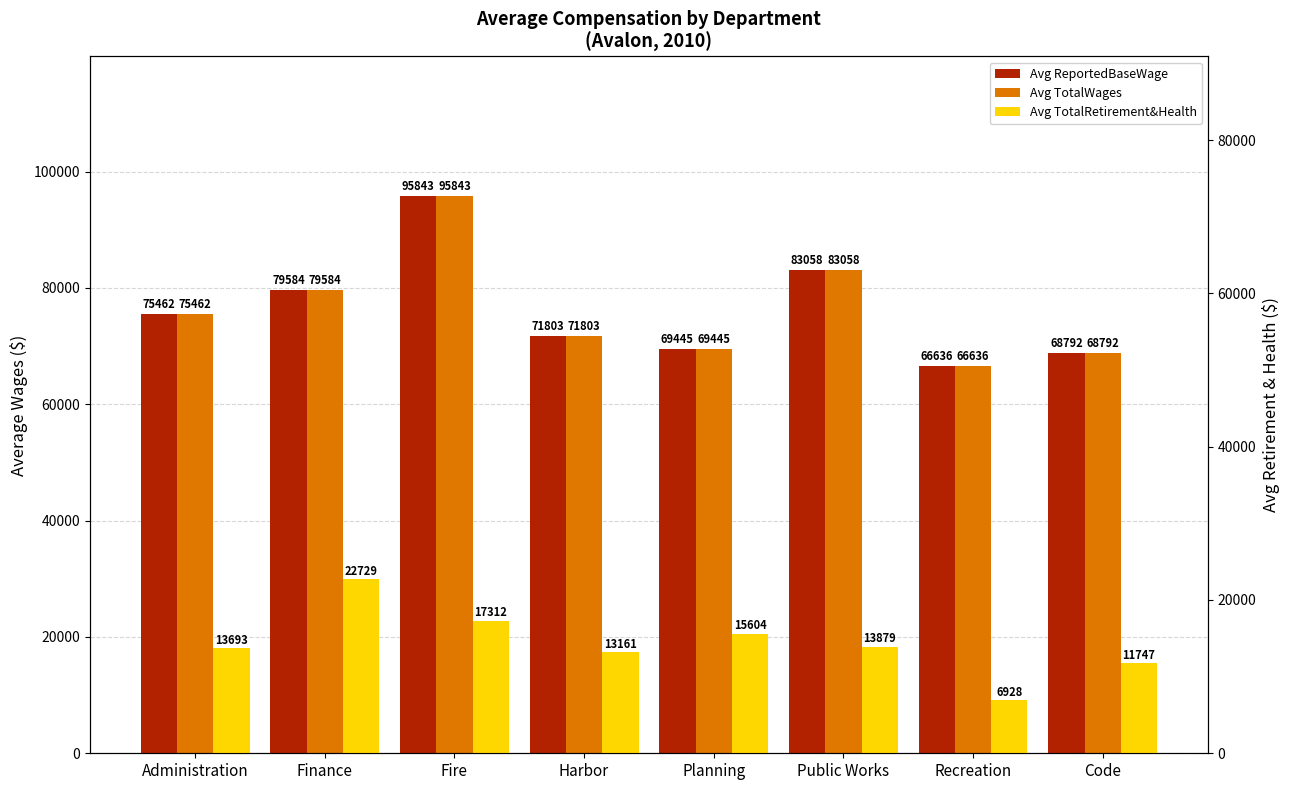

How many bars are there in each group?

3